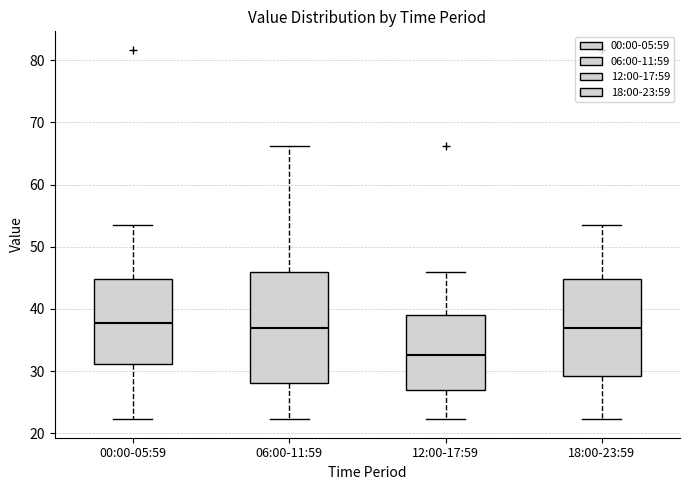

Reading left to right, read every box against the y-axis: the position of its median line, the range the box covers, and the ends of its whiskers. The values are not printed on the chart, so give them approximately, as read against the axis.

00:00-05:59: median 38, box 31 to 45, whiskers 22 to 53
06:00-11:59: median 37, box 28 to 46, whiskers 22 to 66
12:00-17:59: median 33, box 27 to 39, whiskers 22 to 46
18:00-23:59: median 37, box 29 to 45, whiskers 22 to 53